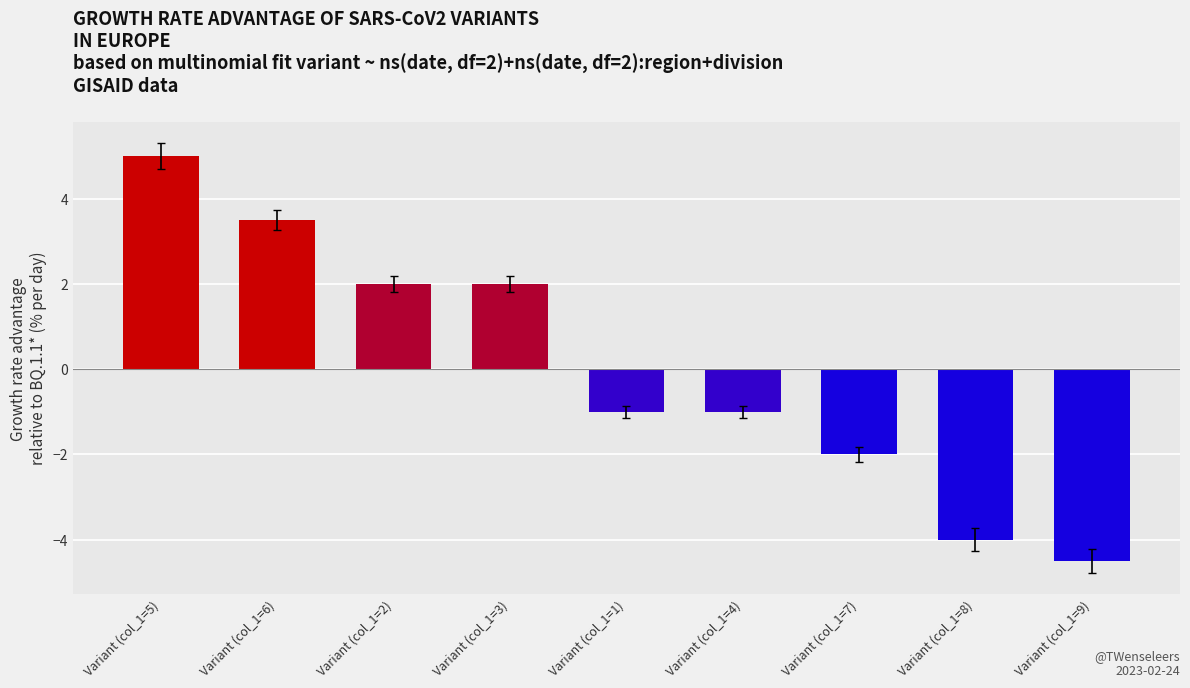

Which label corresponds to the largest value in the chart?

Variant (col_1=5)